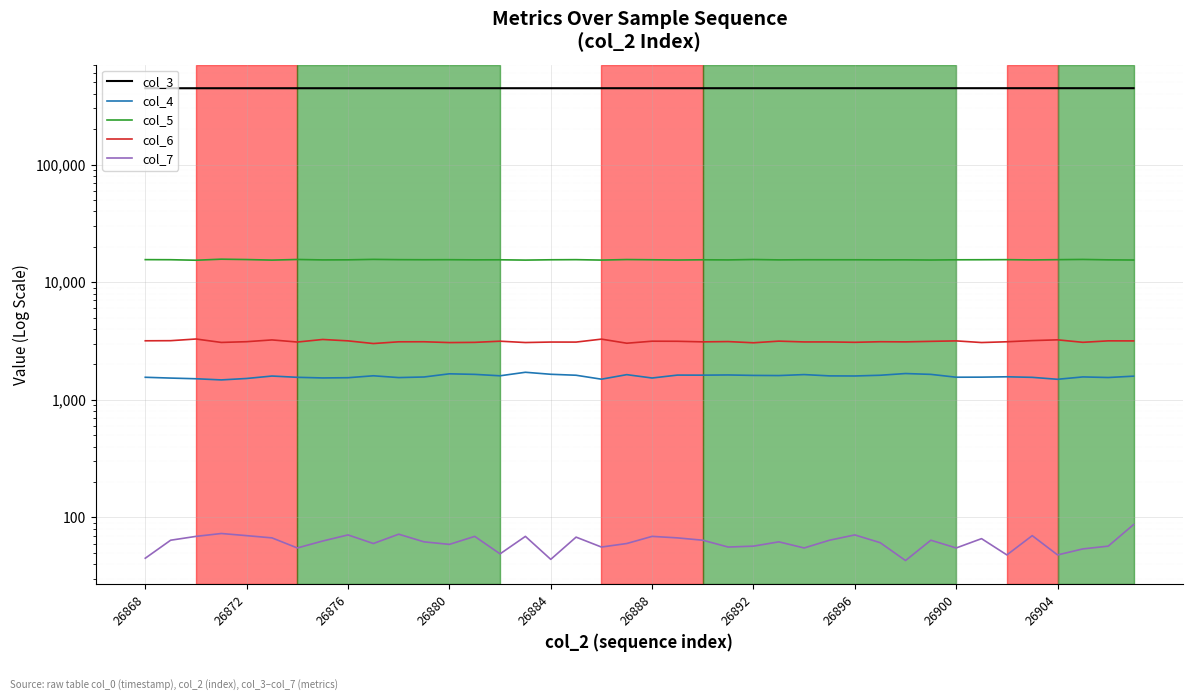

What is the difference between the col_7 values at 35 and 36?

22